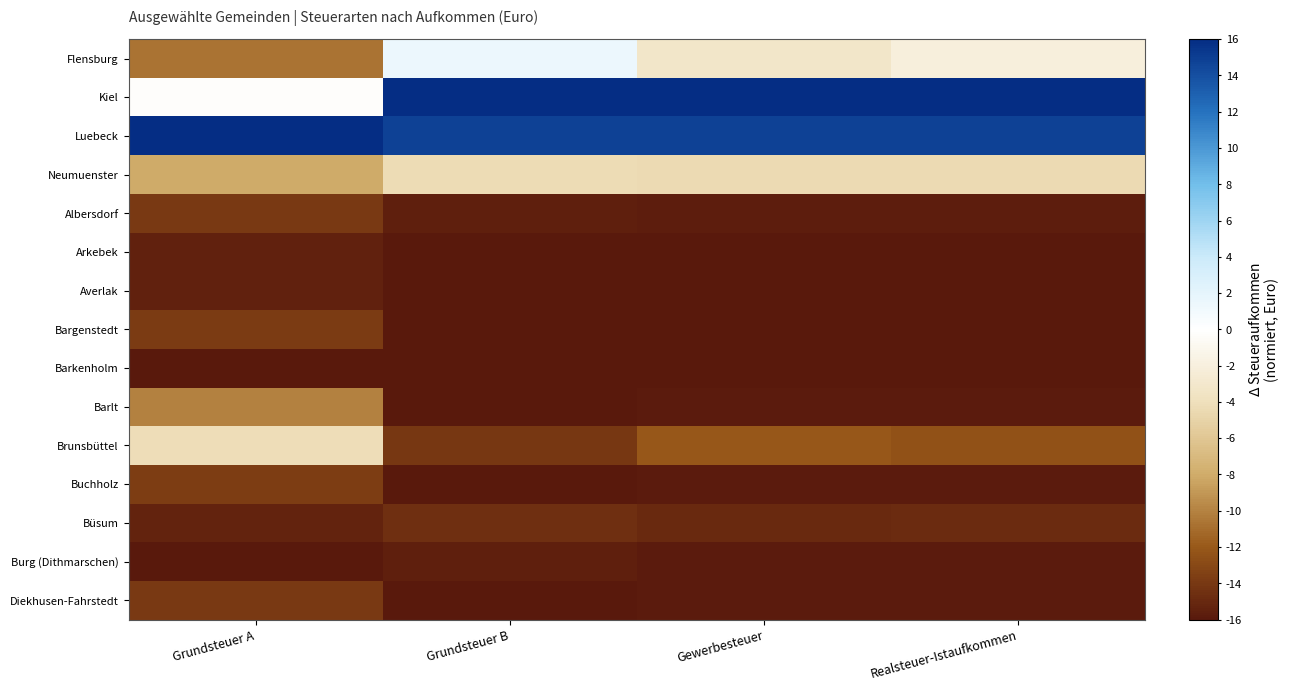

At which category is the sum across all series the highest?

Grundsteuer B